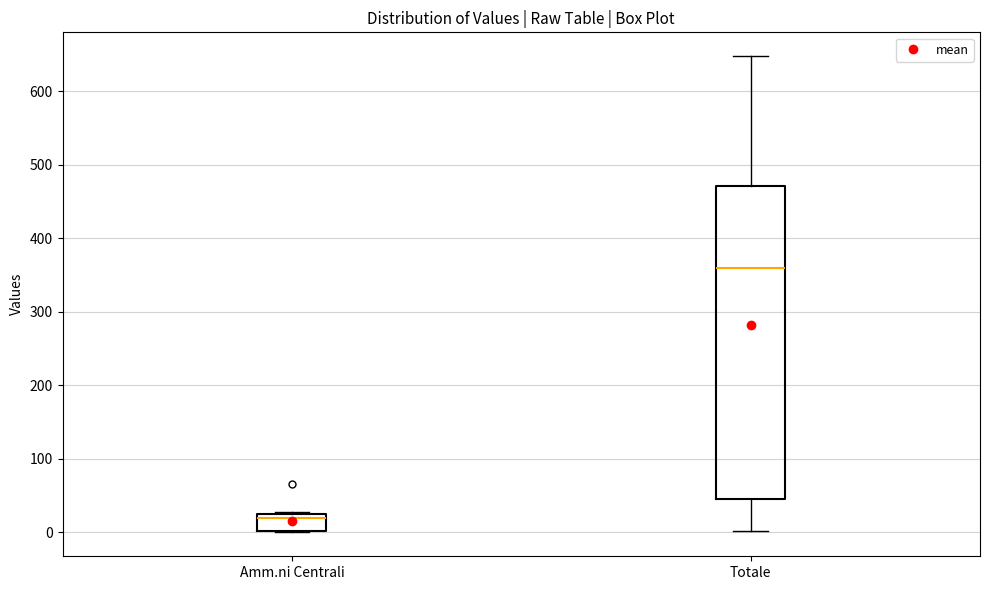

Reading left to right, transcribe this box plot: for each box, give where its median line is, the range the box spans, and where its two whiskers end, as read against the y-axis. The values are not printed on the chart, so give them approximately, as read against the axis.

Amm.ni Centrali: median 20 (just below the box's upper edge), box 0 to 20, whiskers 0 to 30
Totale: median 360, box 50 to 470, whiskers 0 to 650